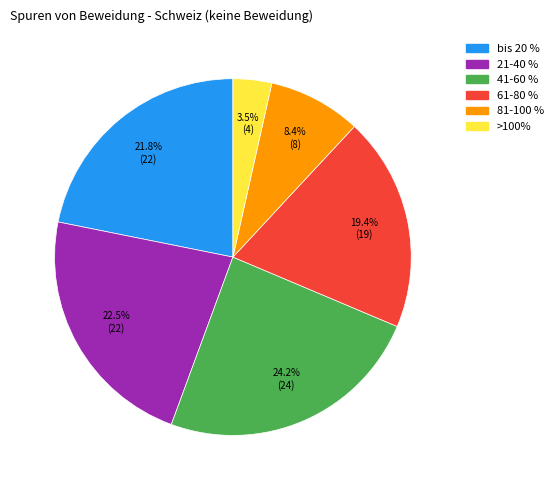

Is there a majority slice in this chart?

No